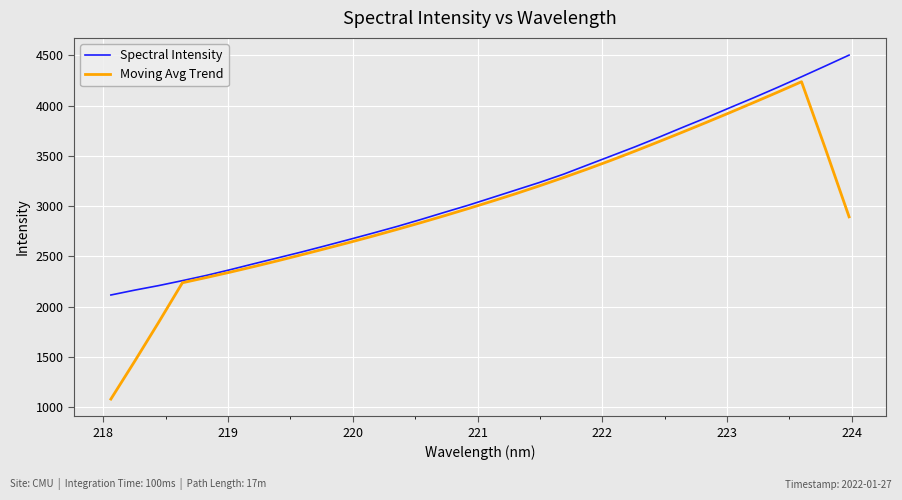

Which series has the largest range (max minus min)?

Moving Avg Trend